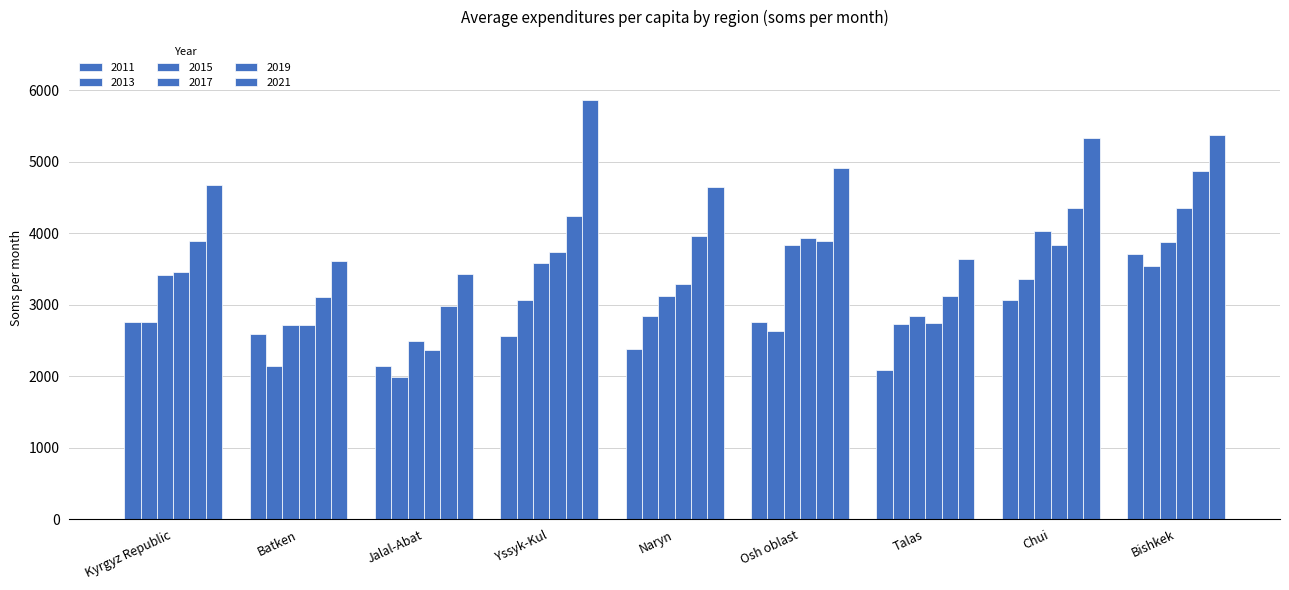

What is the difference between the second highest and second lowest values in the 2019 series?

1244.4